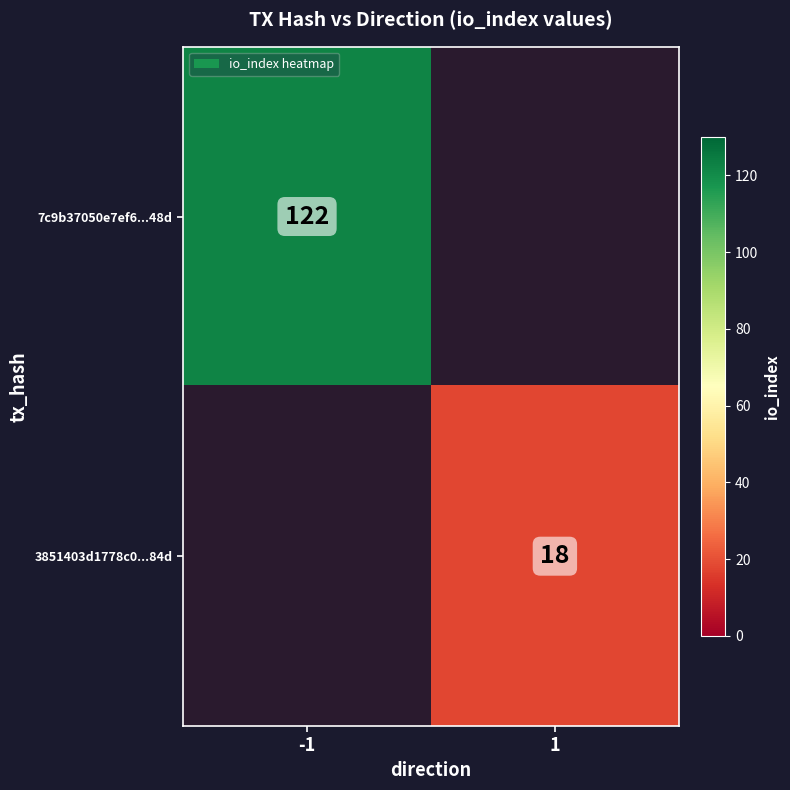

At how many categories does at least one series exceed 98?

1